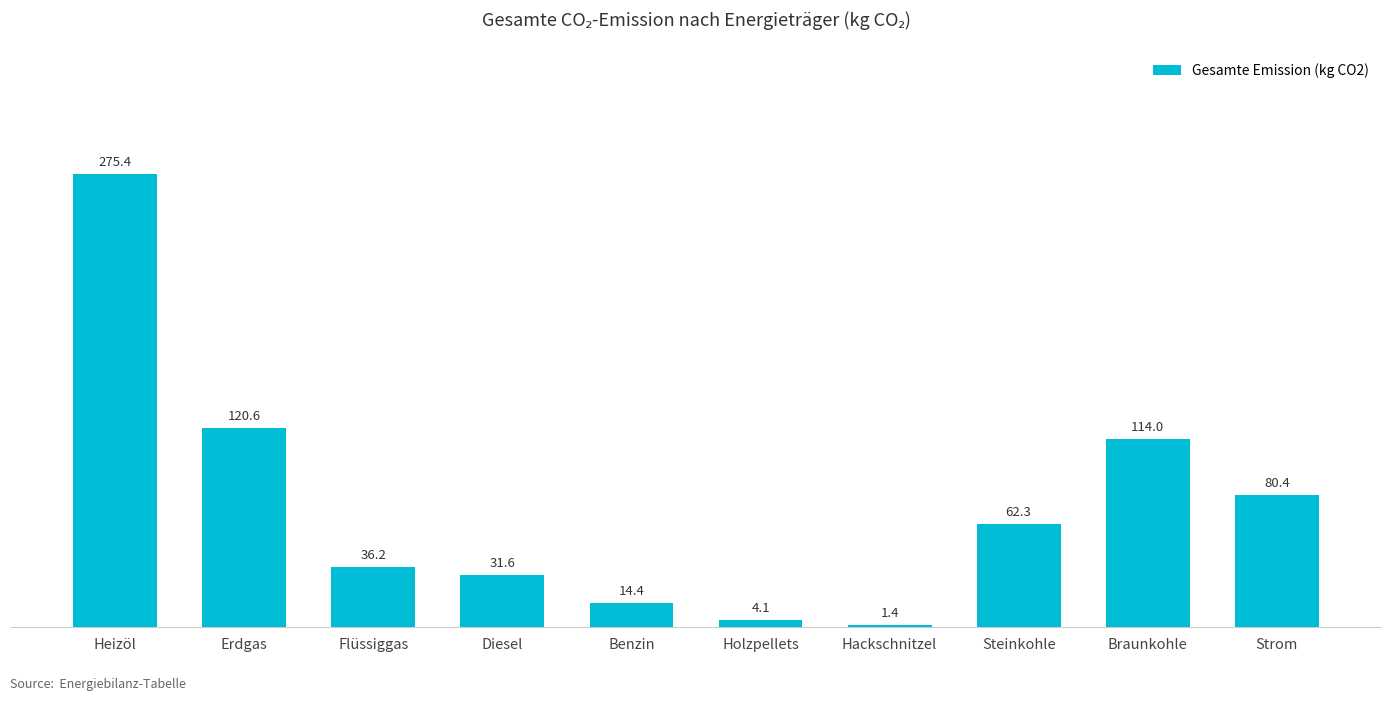

What is the difference between the values at Flüssiggas and Benzin?

21.8